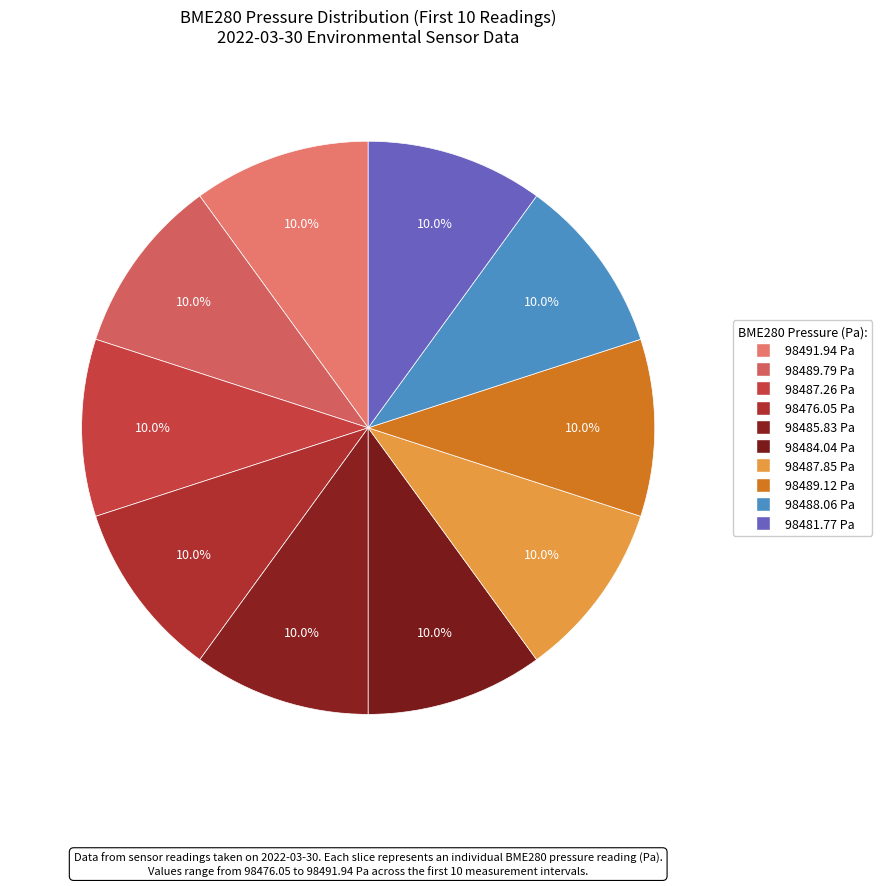

To the nearest percent, what is the average slice percentage?

10%